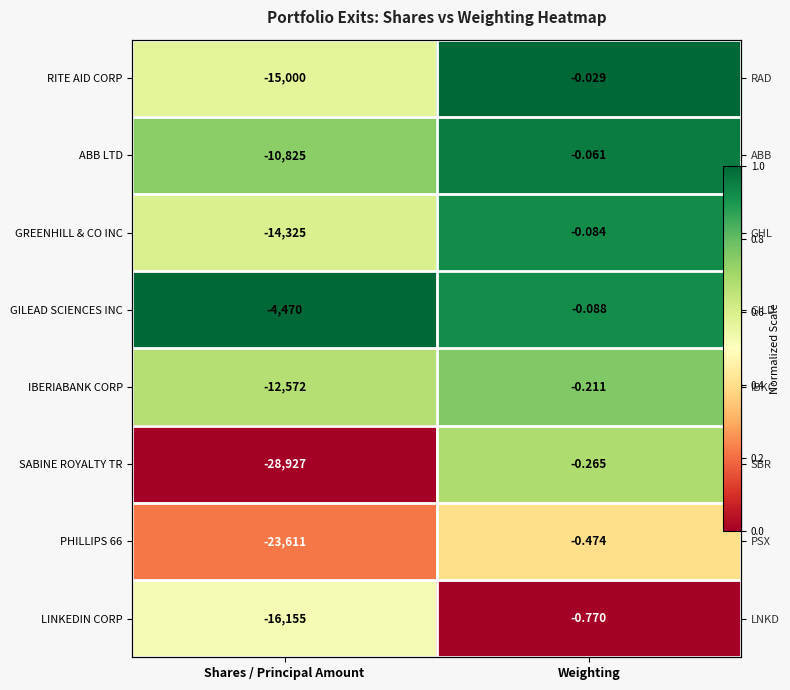

At which label does RITE AID CORP reach its peak?

Weighting